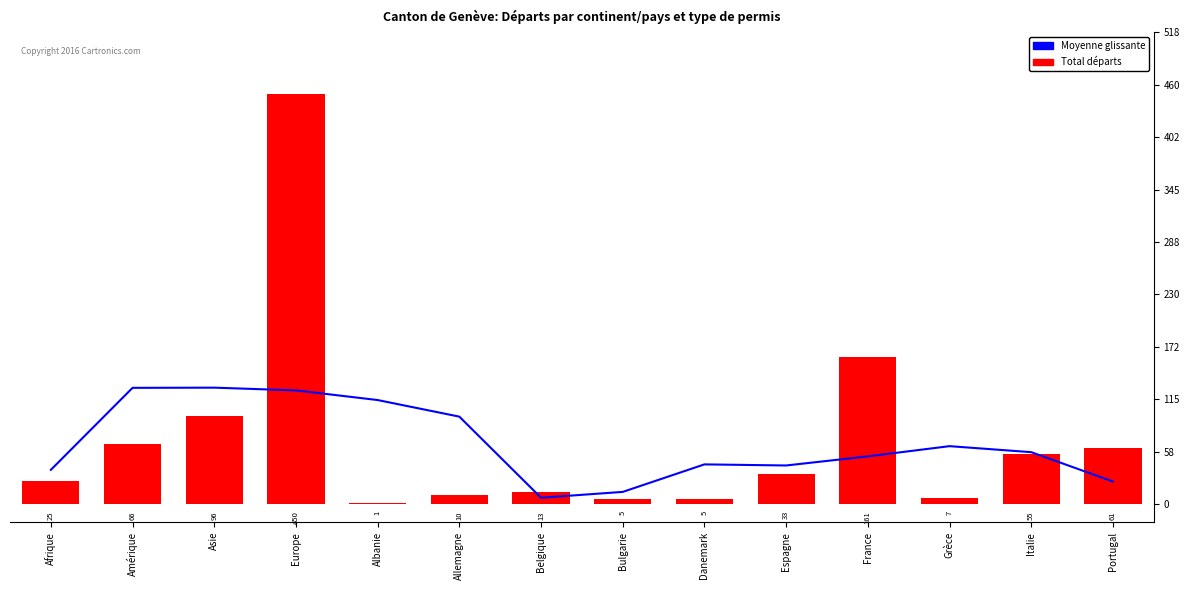

List the series in order of their overall mean, lowest first.

Moyenne glissante, Total départs